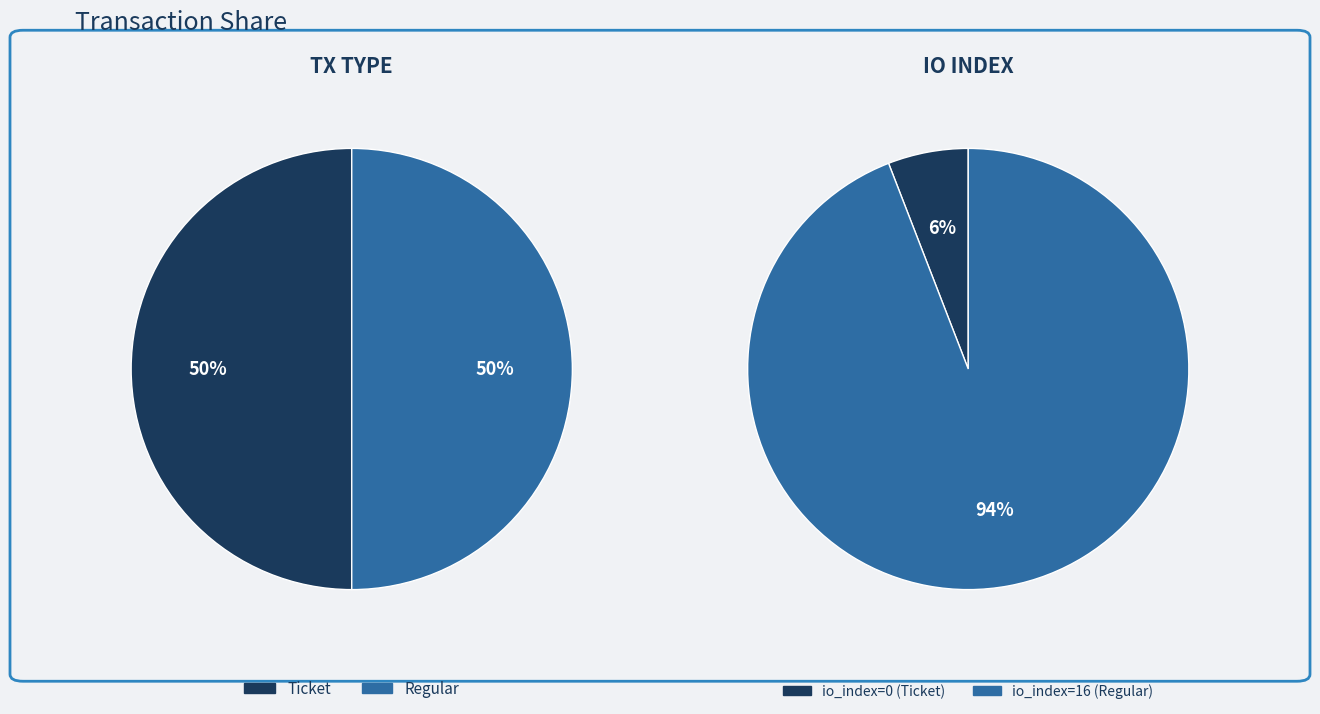

Count the number of slices in the pie.

2